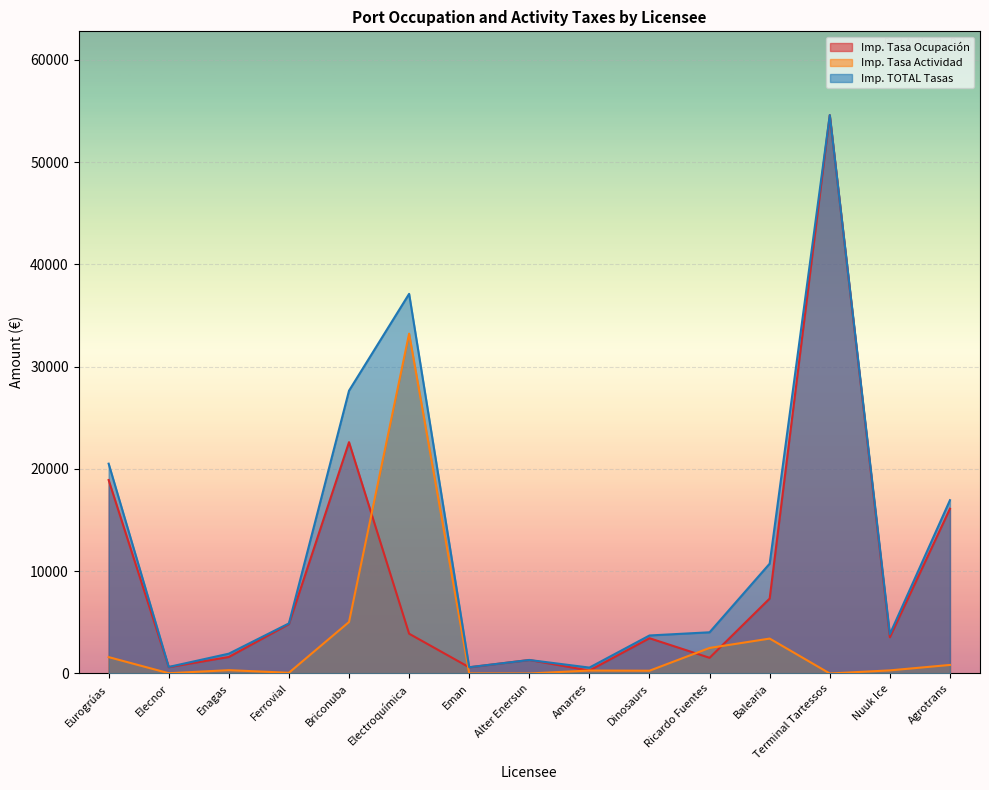

What is the difference between the Imp. TOTAL Tasas values at Terminal Tartessos and Amarres?

54014.7